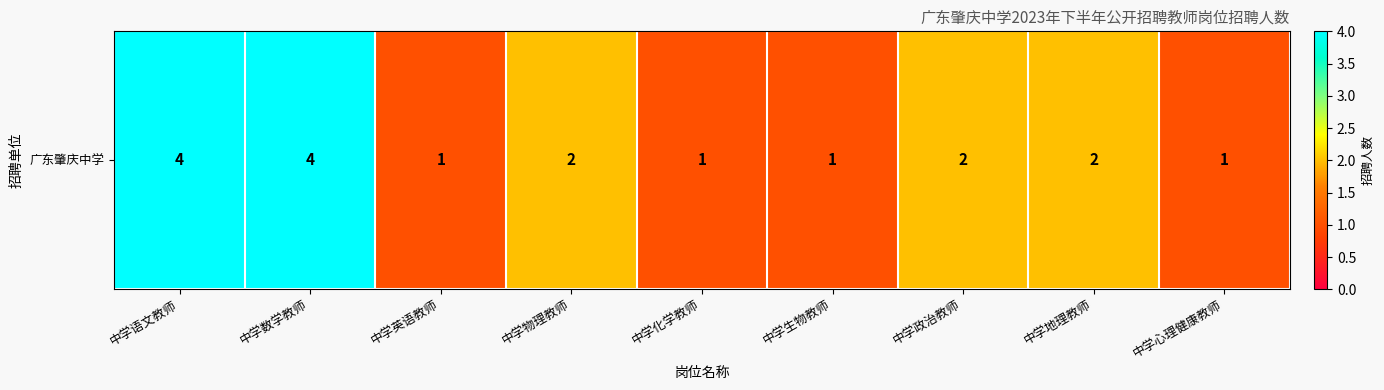

What is the maximum value shown in the chart?

4